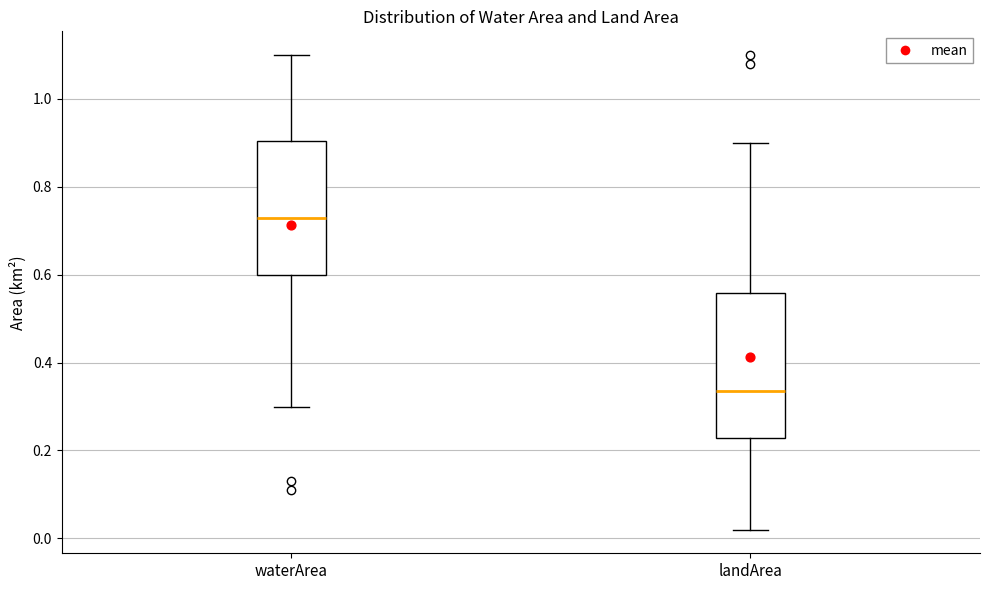

Reading left to right, read every box against the y-axis: the position of its median line, the range the box covers, and the ends of its whiskers. The values are not printed on the chart, so give them approximately, as read against the axis.

waterArea: median 0.74, box 0.60 to 0.90, whiskers 0.30 to 1.10
landArea: median 0.34, box 0.22 to 0.56, whiskers 0.02 to 0.90